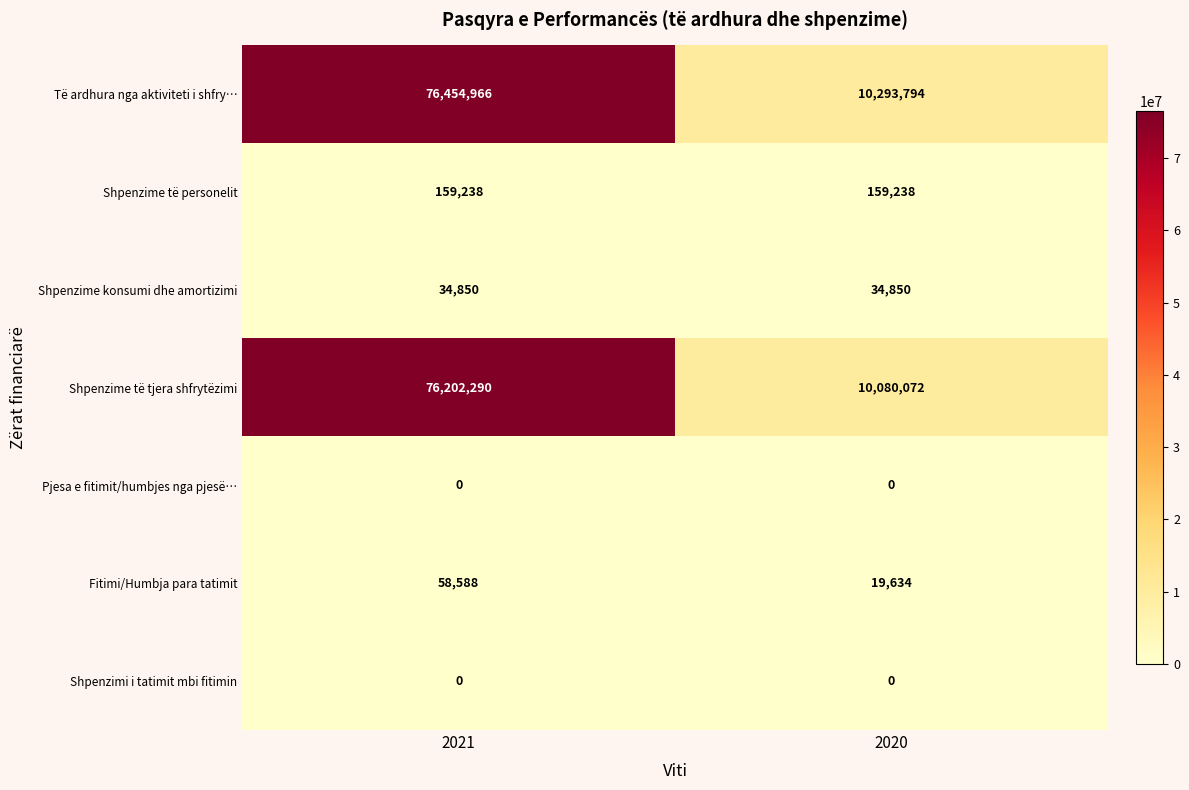

Which series has the largest total across all categories?

Të ardhura nga aktiviteti i shfry…